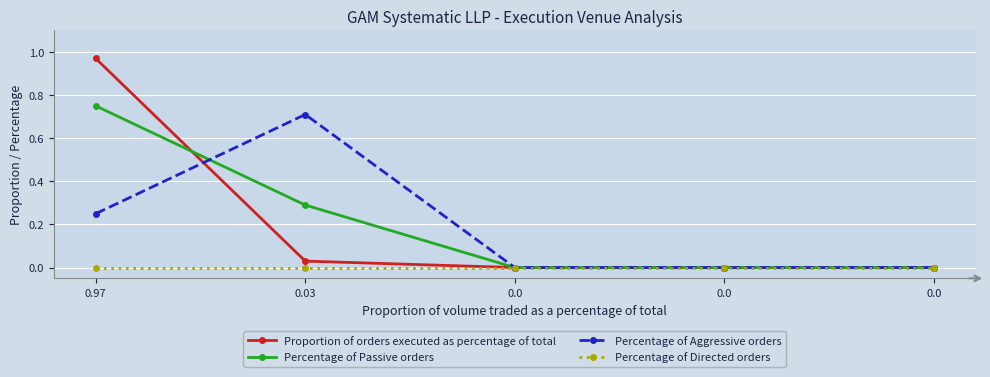

Rank the categories by Percentage of Passive orders value from highest to lowest.

0.97, 0.03, 0.0, 0.0, 0.0